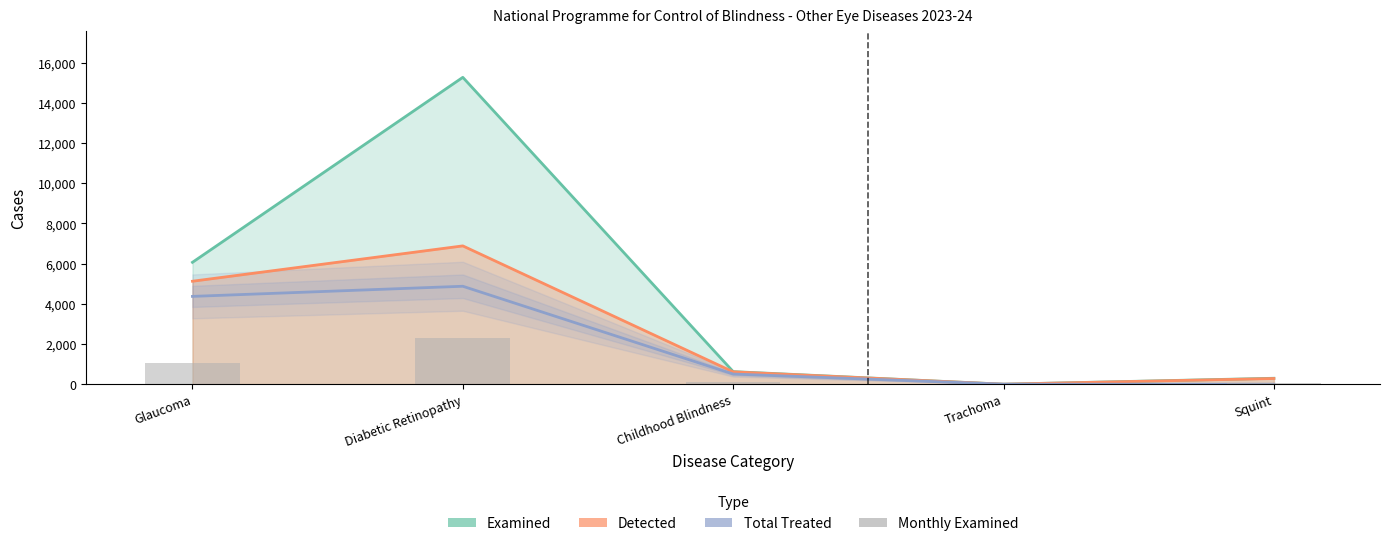

What is the average value of the Detected (Cumulative) series?

2579